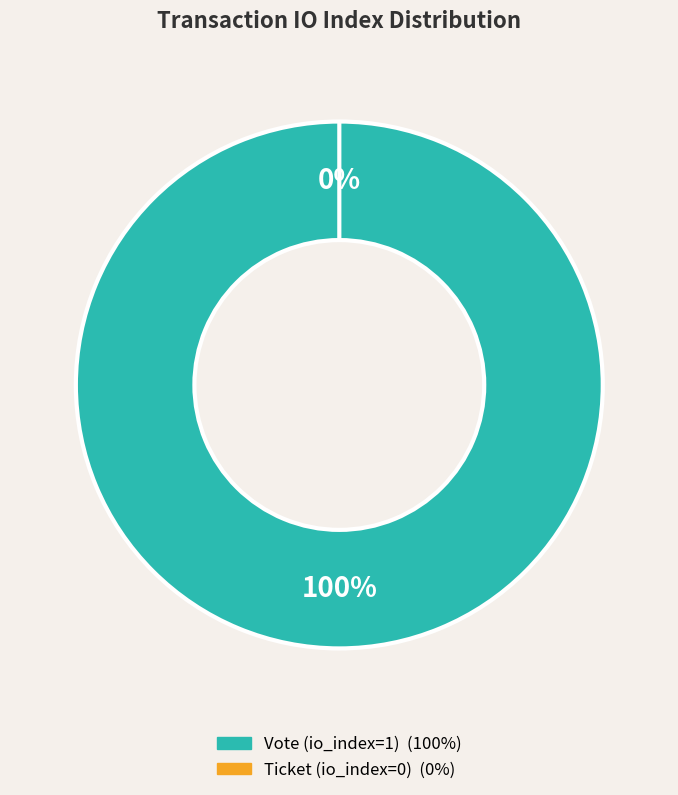

Between Vote (io_index=1) and Ticket (io_index=0), which is larger?

Vote (io_index=1)